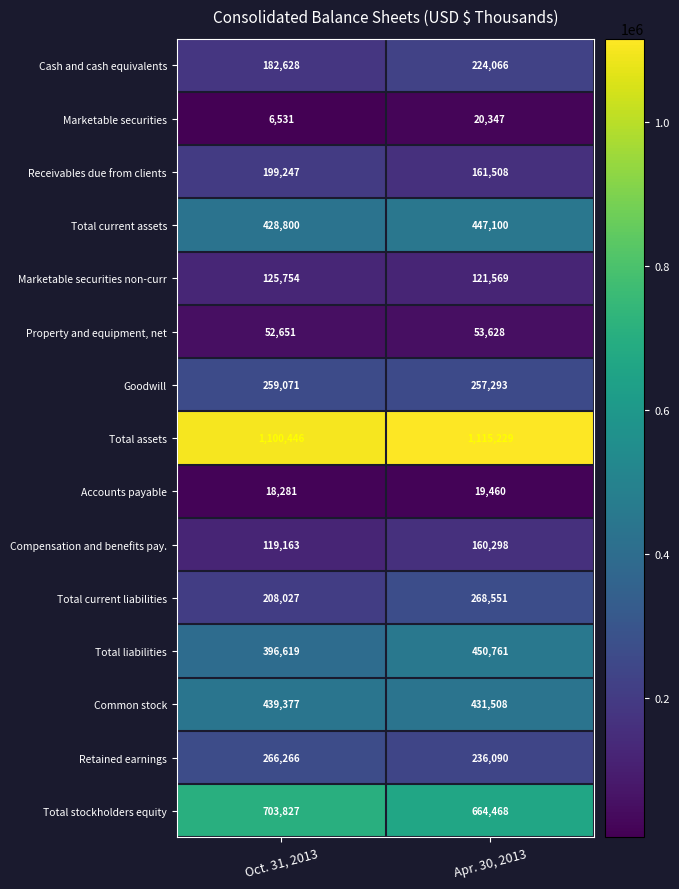

Reading right to left, transcribe all the data shown in this chart.

Cash and cash equivalents: Apr. 30, 2013=224066	Oct. 31, 2013=182628
Marketable securities: Apr. 30, 2013=20347	Oct. 31, 2013=6531
Receivables due from clients: Apr. 30, 2013=161508	Oct. 31, 2013=199247
Total current assets: Apr. 30, 2013=447100	Oct. 31, 2013=428800
Marketable securities non-curr: Apr. 30, 2013=121569	Oct. 31, 2013=125754
Property and equipment, net: Apr. 30, 2013=53628	Oct. 31, 2013=52651
Goodwill: Apr. 30, 2013=257293	Oct. 31, 2013=259071
Total assets: Apr. 30, 2013=1115229	Oct. 31, 2013=1100446
Accounts payable: Apr. 30, 2013=19460	Oct. 31, 2013=18281
Compensation and benefits pay.: Apr. 30, 2013=160298	Oct. 31, 2013=119163
Total current liabilities: Apr. 30, 2013=268551	Oct. 31, 2013=208027
Total liabilities: Apr. 30, 2013=450761	Oct. 31, 2013=396619
Common stock: Apr. 30, 2013=431508	Oct. 31, 2013=439377
Retained earnings: Apr. 30, 2013=236090	Oct. 31, 2013=266266
Total stockholders equity: Apr. 30, 2013=664468	Oct. 31, 2013=703827